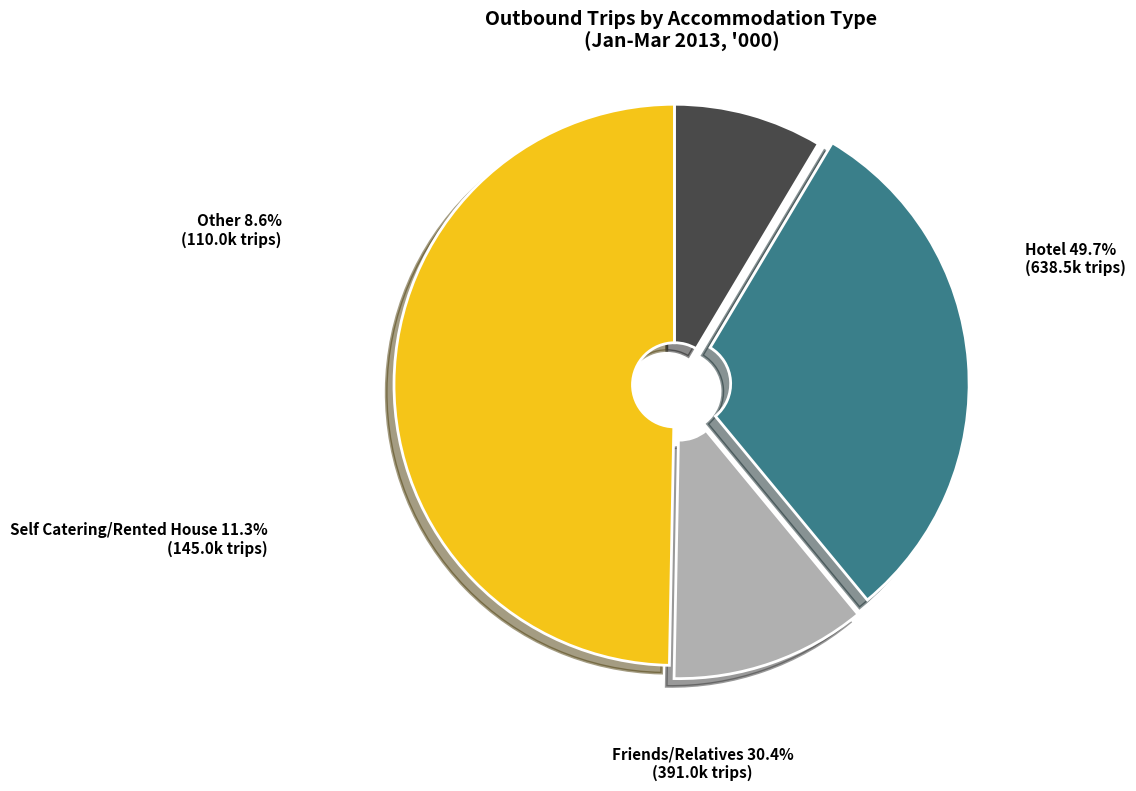

What is the total percentage of Hotel and Other?

58.3%